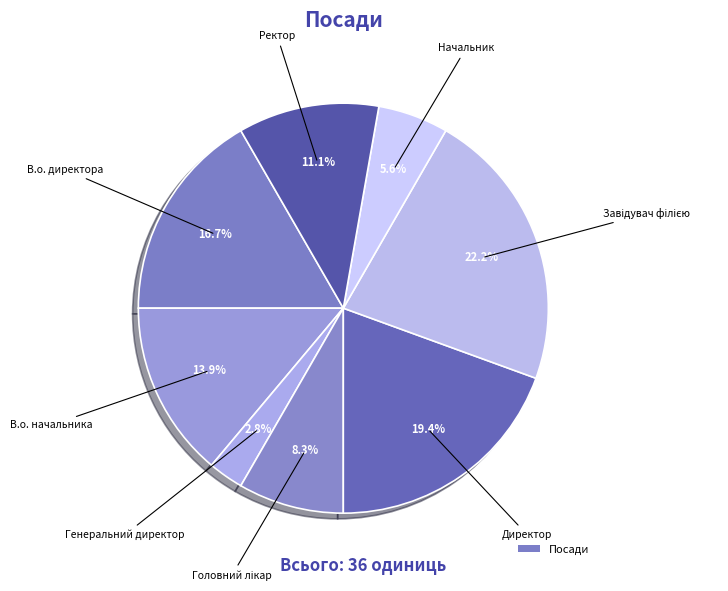

Count the number of slices in the pie.

8